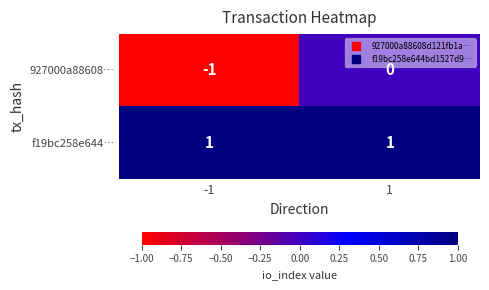

The value of 927000a88608… at -1 is 0. True or false?

False